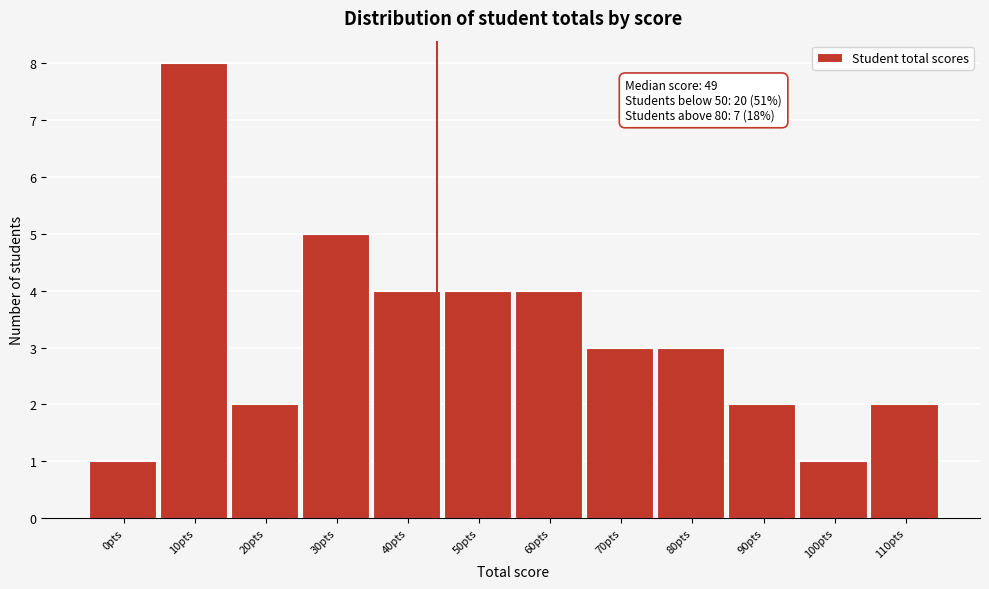

Reading left to right, transcribe all the data shown in this chart.

1	8	2	5	4	4	4	3	3	2	1	2